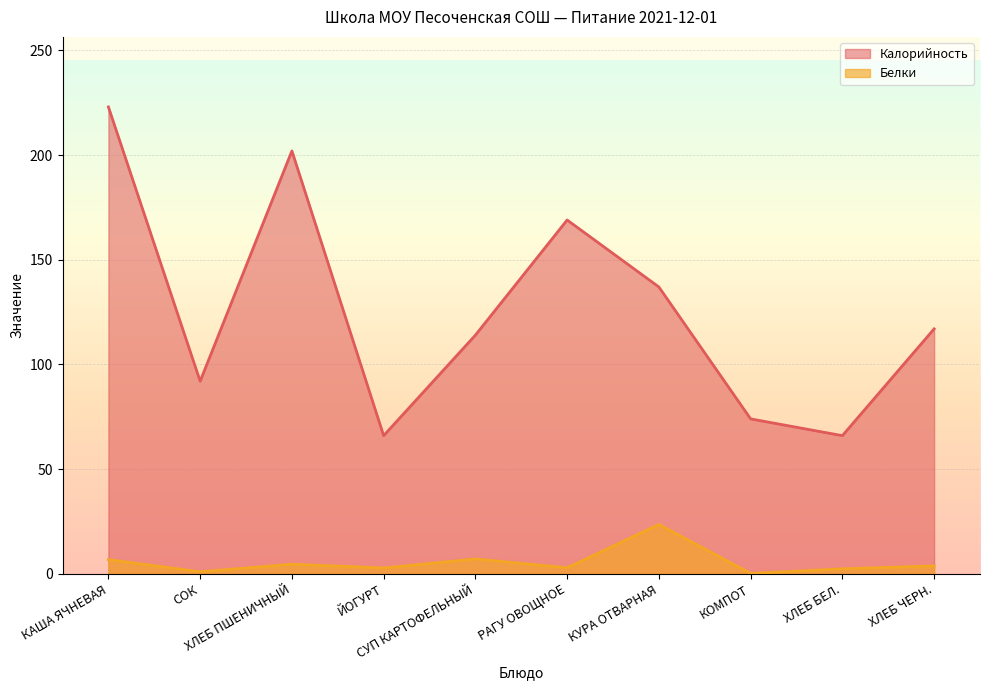

At which label does Белки first exceed 3?

КАША ЯЧНЕВАЯ